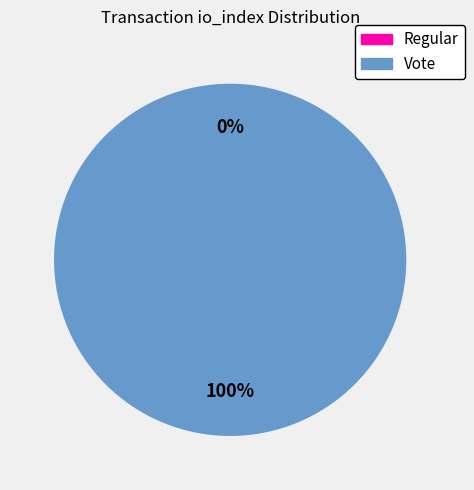

What is the total percentage of Vote (io_index=3) and Regular (io_index=0)?

100.0%